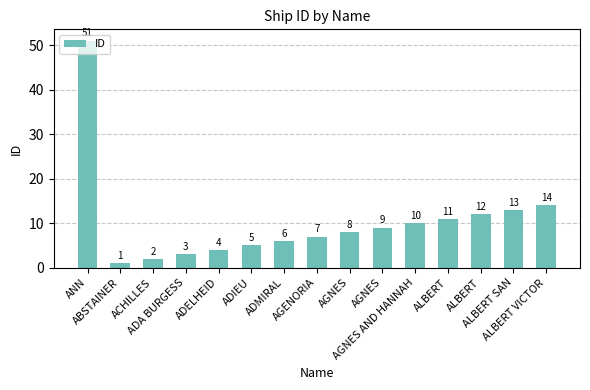

What is the label of the 3rd bar from the left?

ACHILLES